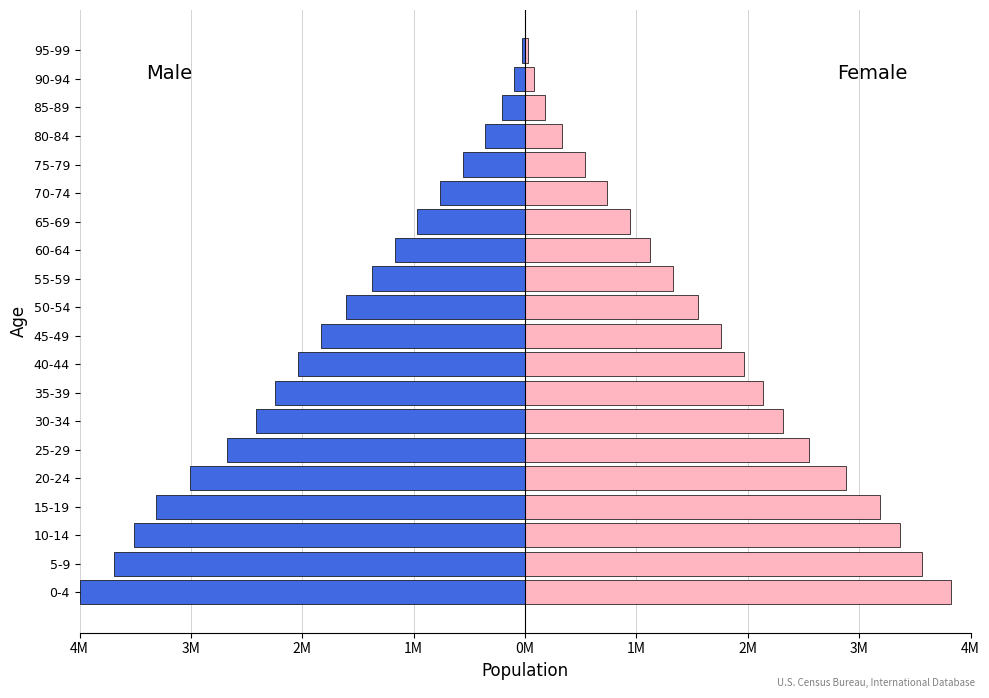

What is the difference between the maximum and minimum values in the Male series?

3974522.3